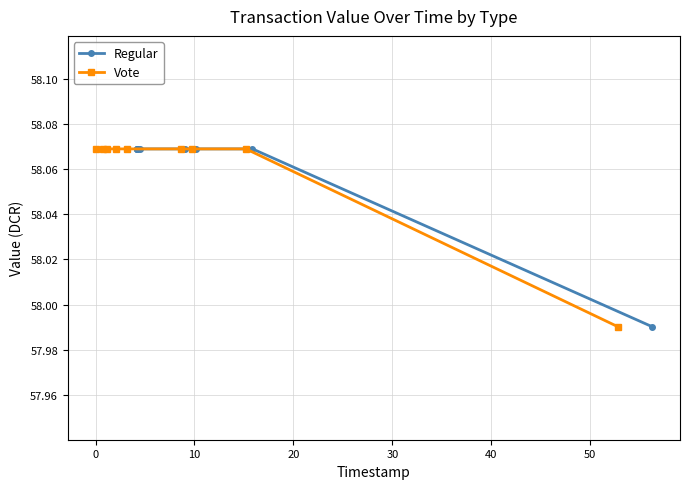

Which series has the largest total across all categories?

Regular